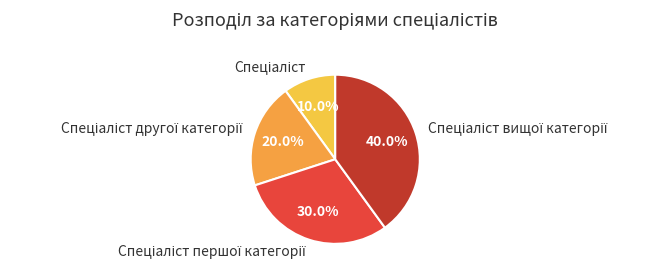

Does any single category account for the majority?

No